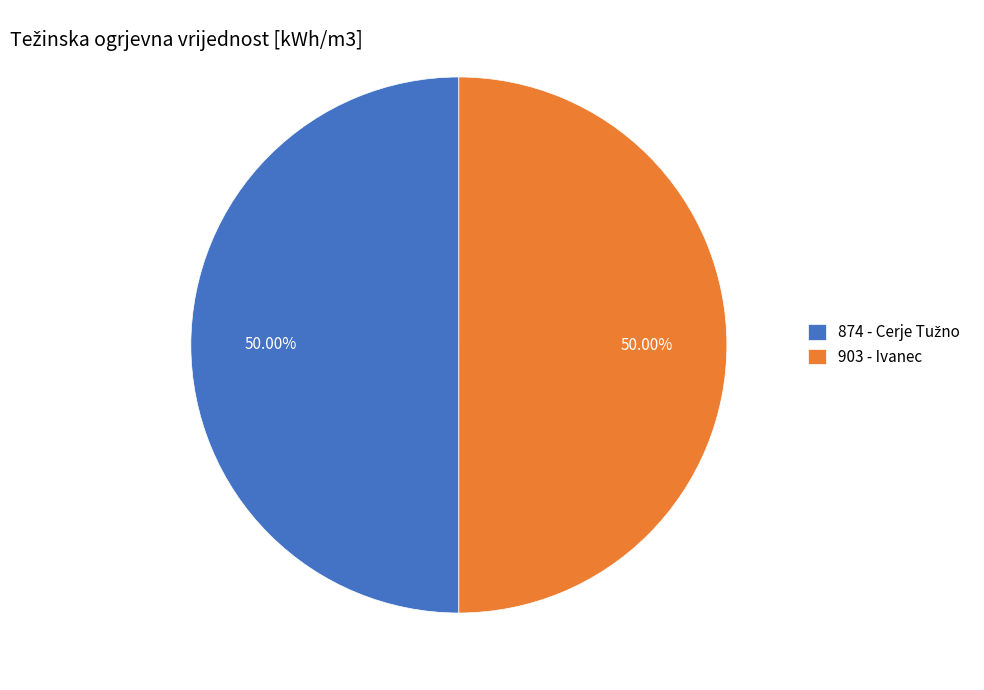

What is the majority slice?

903 - Ivanec